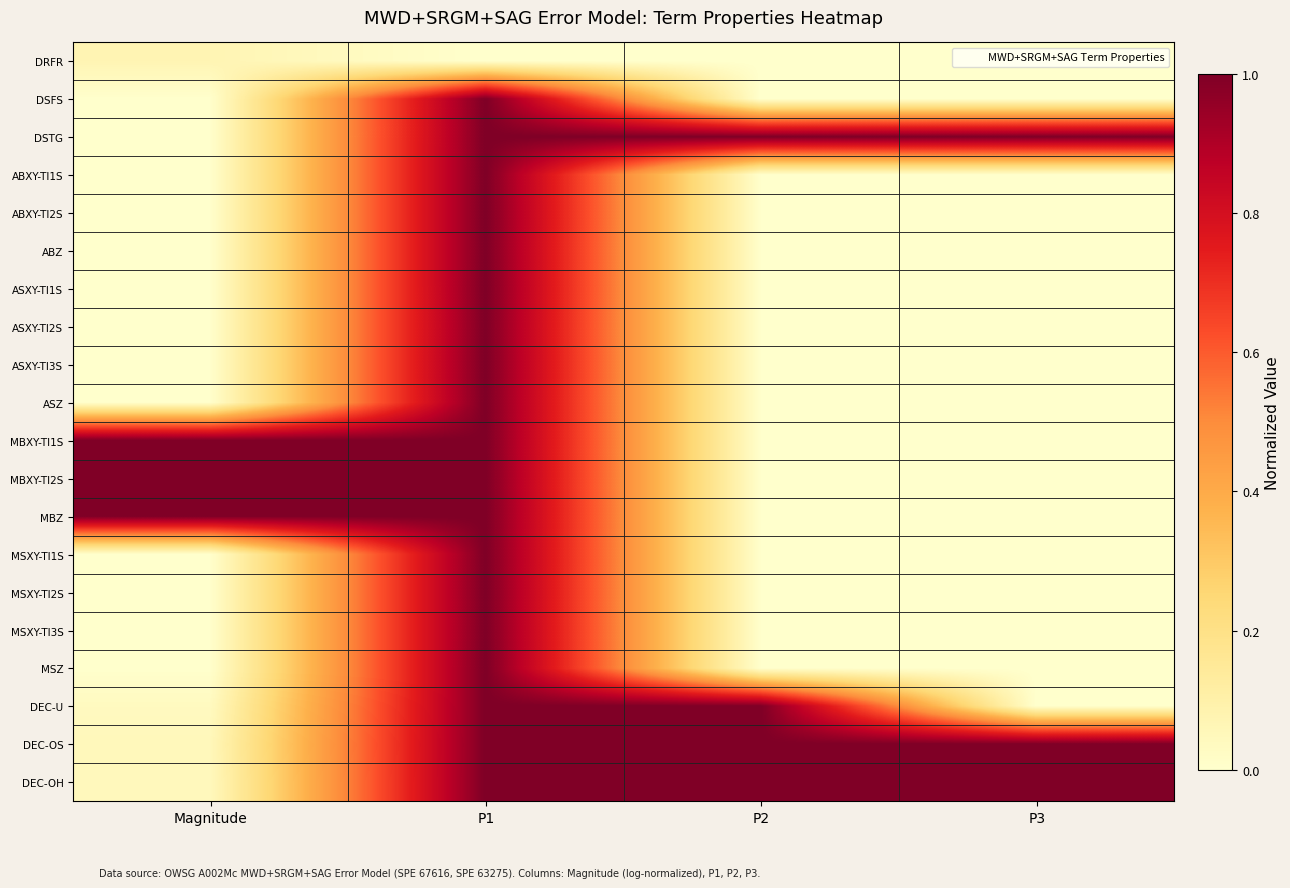

Which has a higher value, P3 or P2?

P3